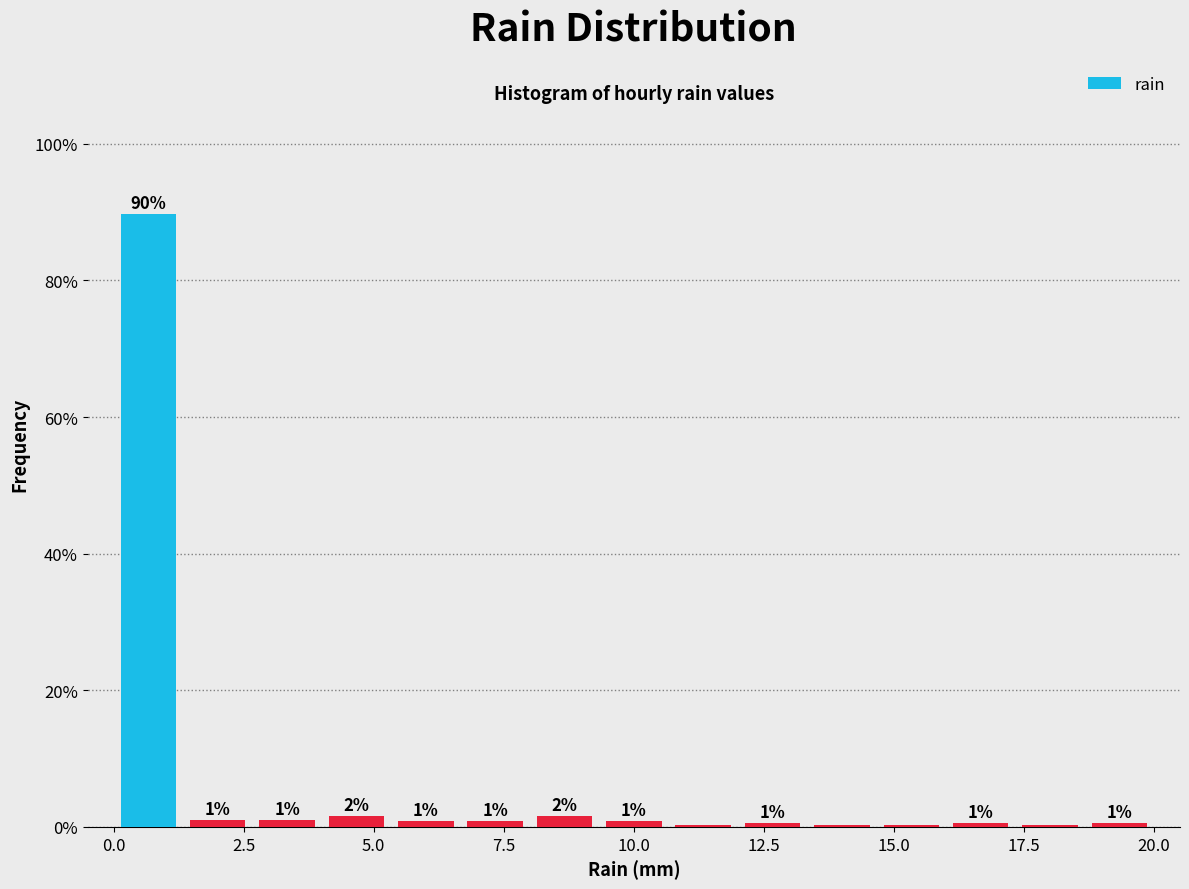

Around what value on the x-axis is the tallest bar? Give the approximate position of its centre, as read against the axis.

0.5